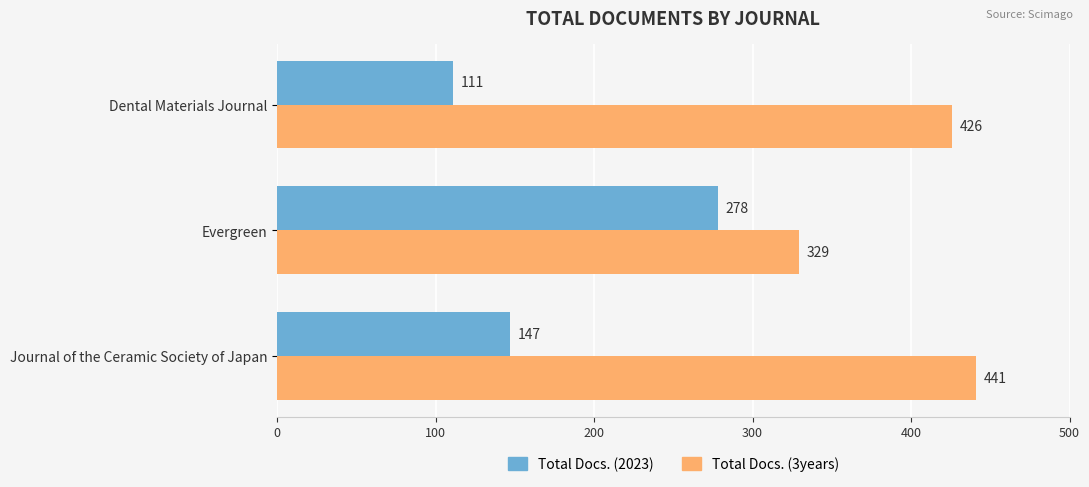

The value of Total Docs. (3years) at Journal of the Ceramic Society of Japan is 752. True or false?

False